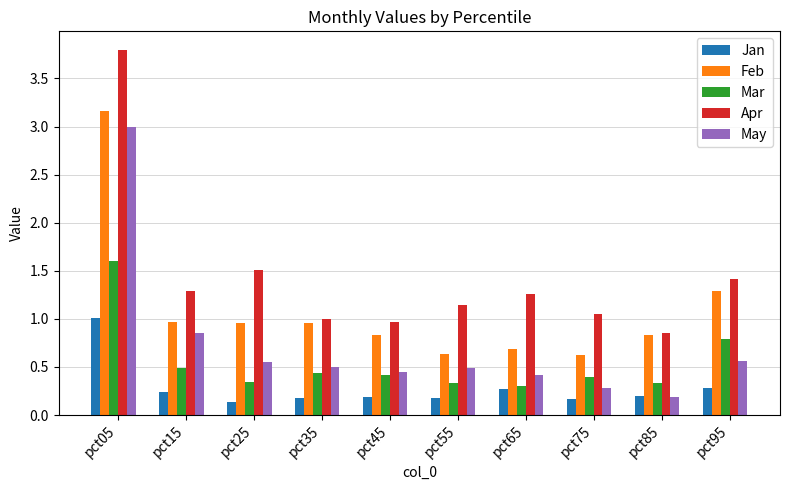

What is the sum of all Apr values?

14.3